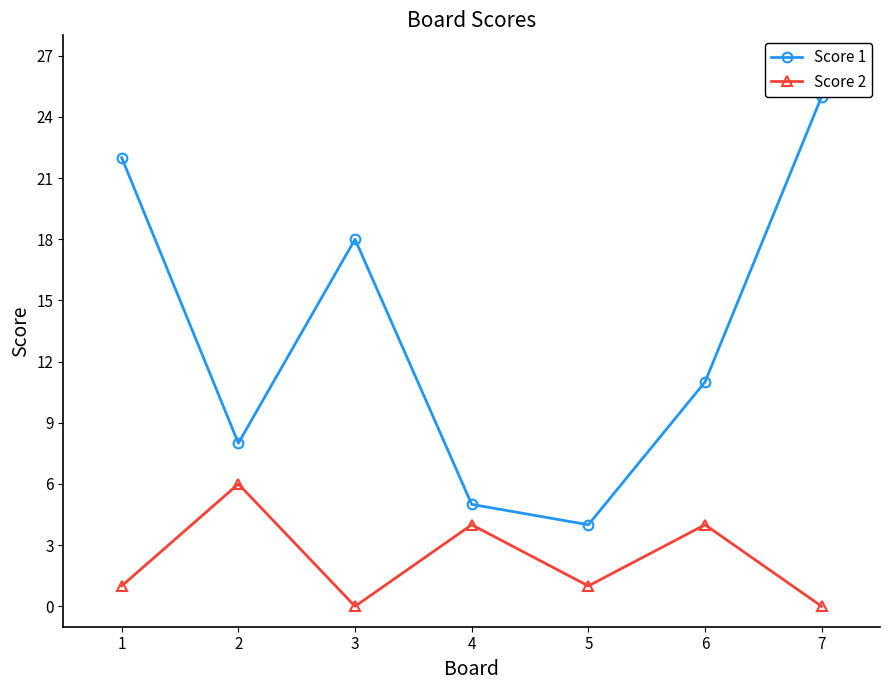

True or false: Score 2 and Score 1 cross at least once.

False